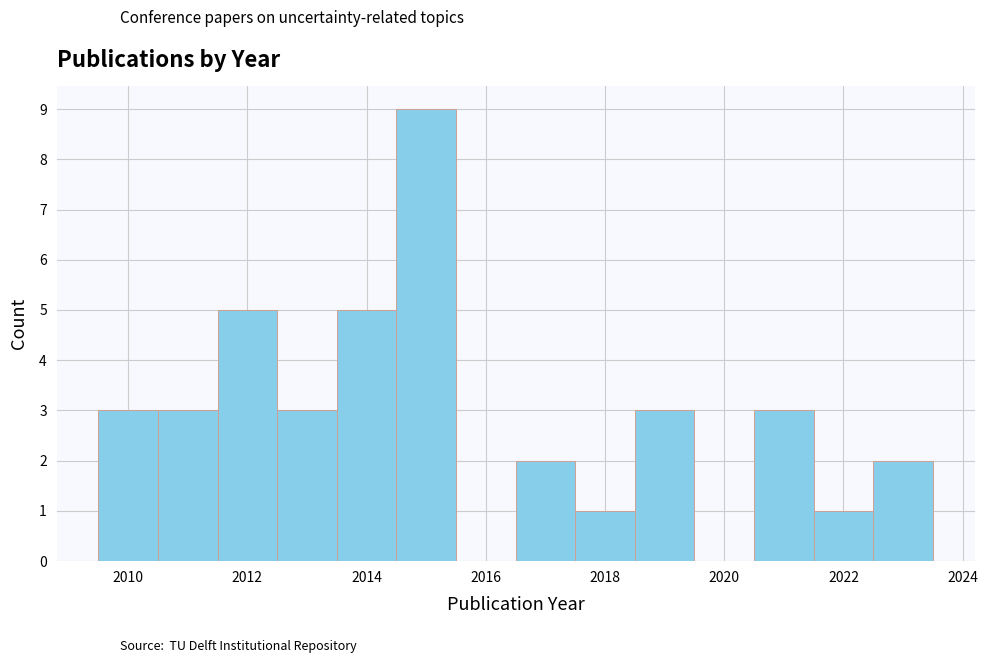

What is the height of the bar covering 2017.5 to 2018.5 on the x-axis? Neither the bar edges nor the heights are printed on the chart, so give them approximately, as read against the axes.

1